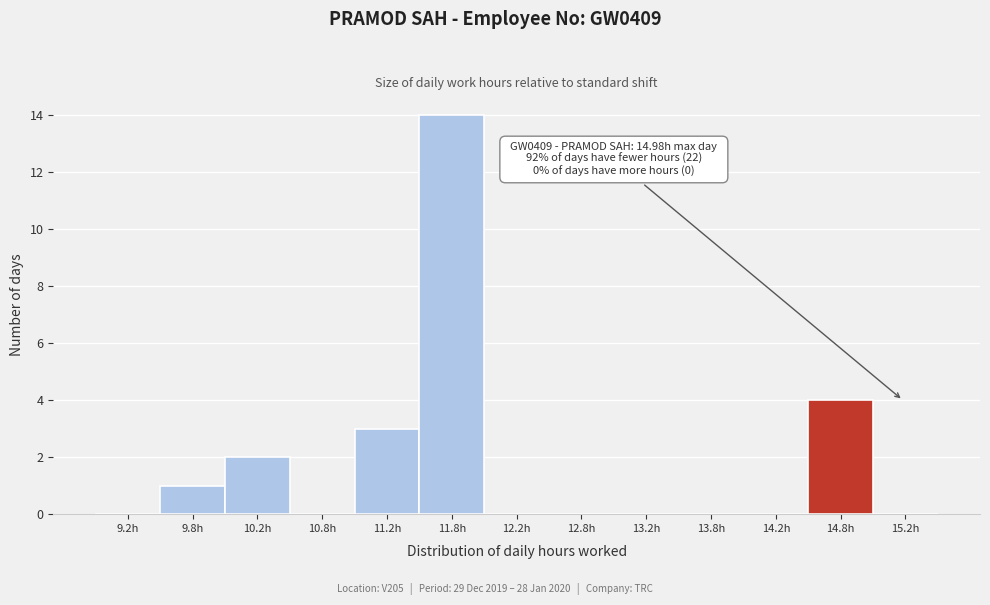

Which range on the x-axis has the tallest bar?

11.5 to 12.0